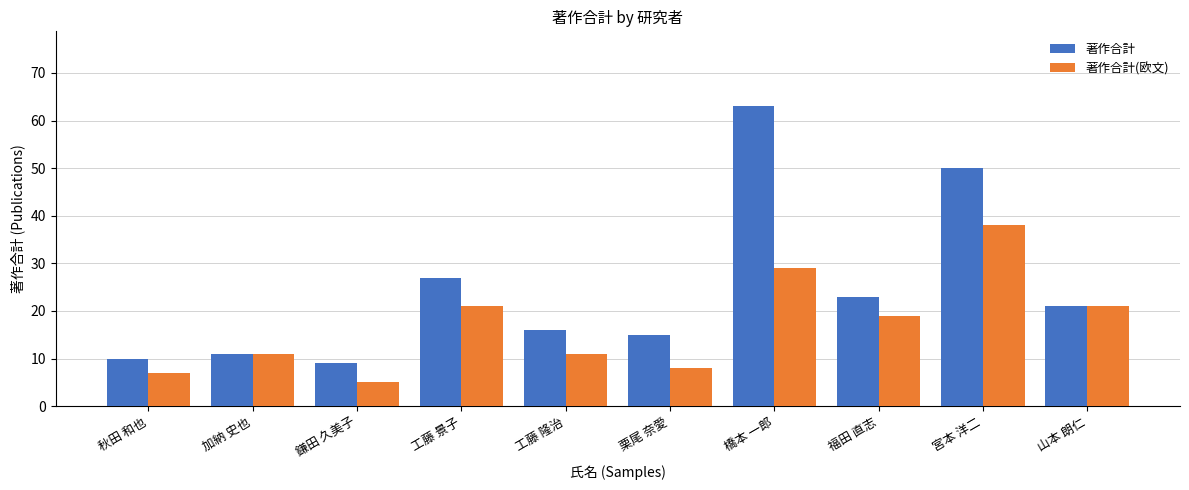

What are all the series names shown in the legend?

著作合計, 著作合計(欧文)